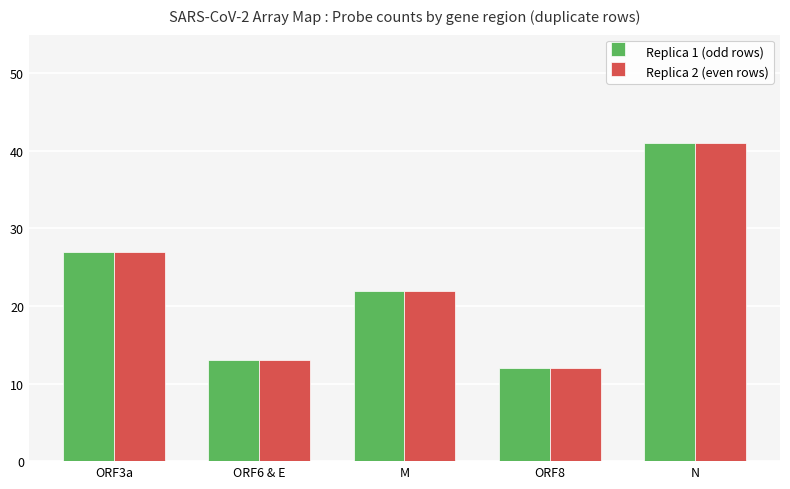

What position from the right is ORF3a?

5